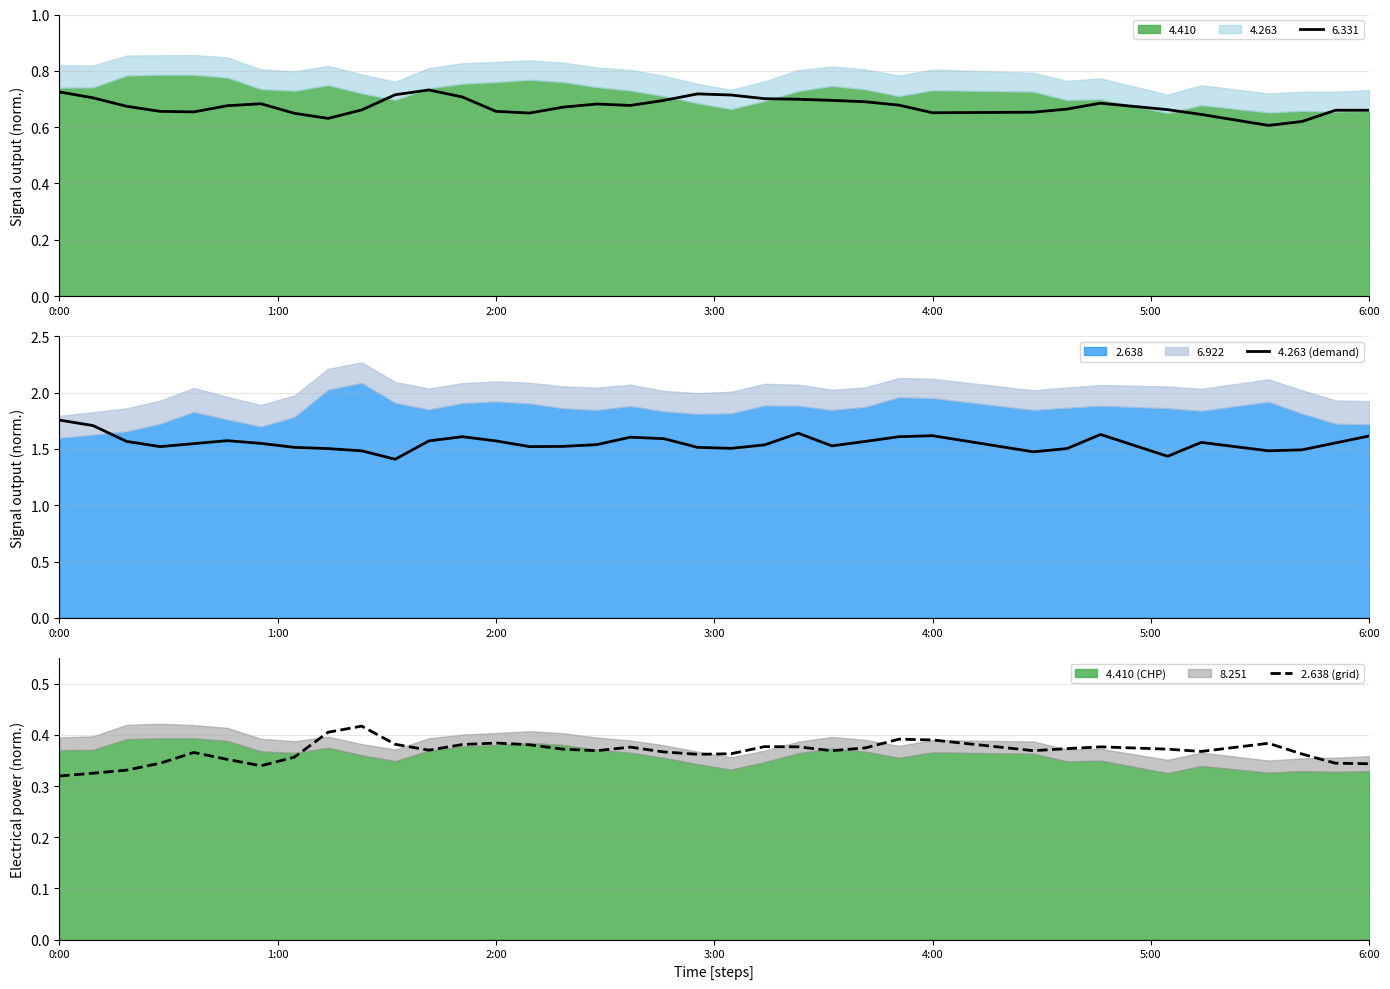

True or false: 4.263 (demand) has more than 0 points higher than both neighbors.

True